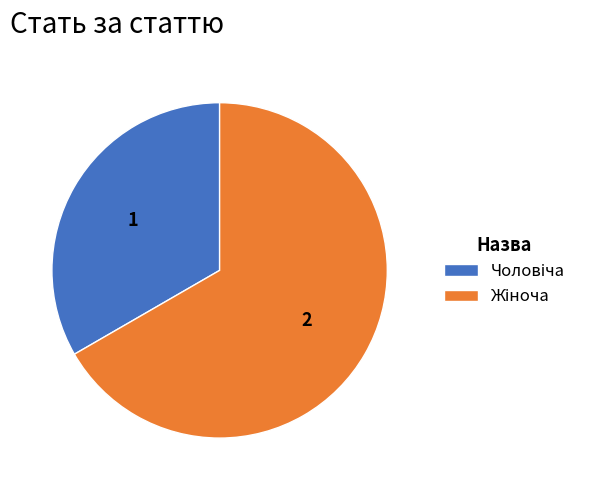

Is there a majority slice in this chart?

Yes